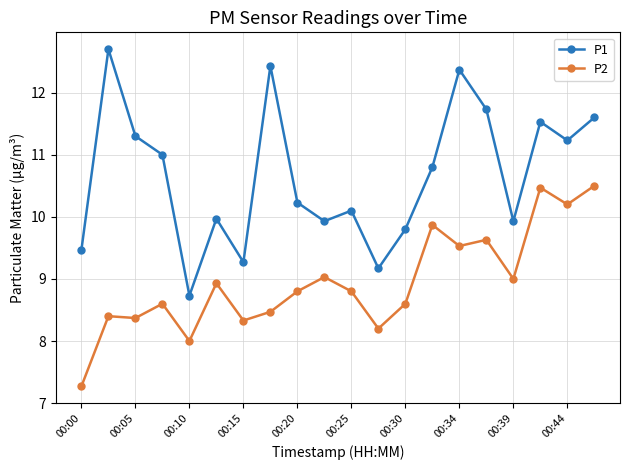

True or false: P2 and P1 intersect in this chart.

False